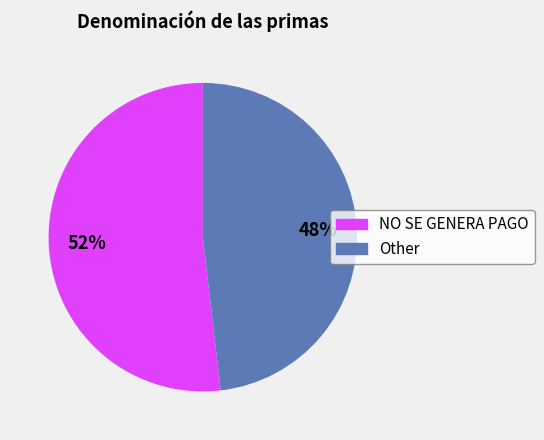

To the nearest percent, what is the average slice percentage?

50%